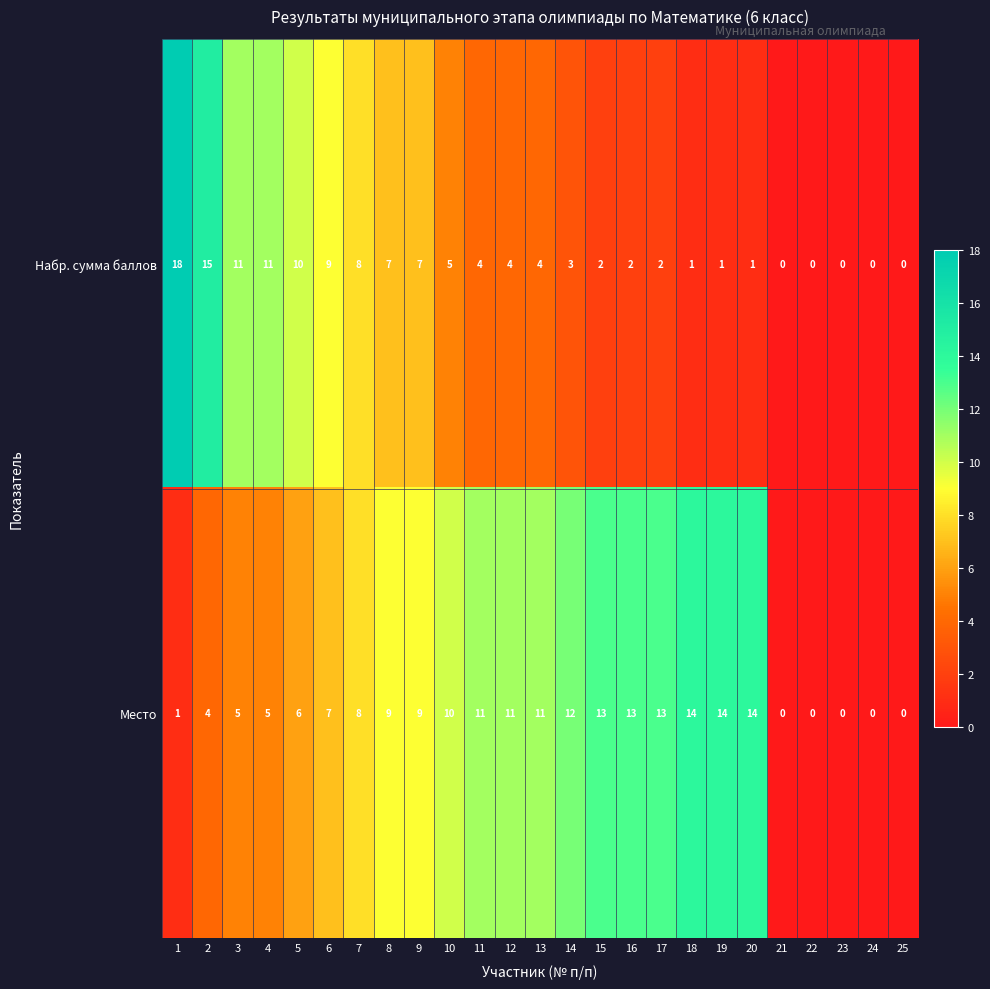

List the series in order of their peak value, lowest first.

Место, Набр. сумма баллов